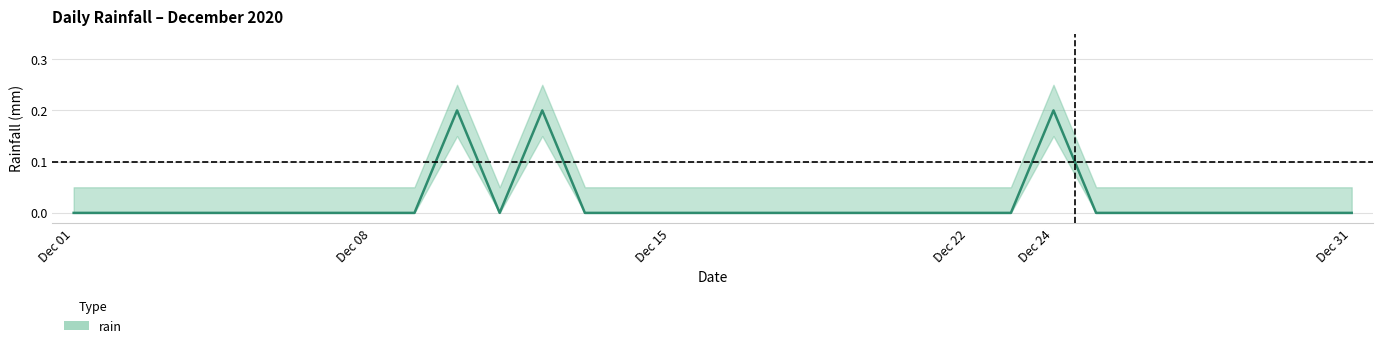

The value at Dec 08 is 0.0. True or false?

True